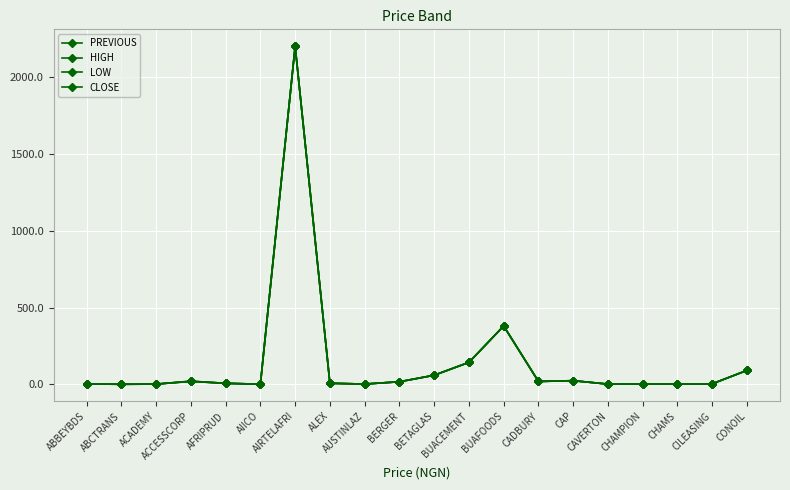

How many data points in CLOSE are above 7?

10